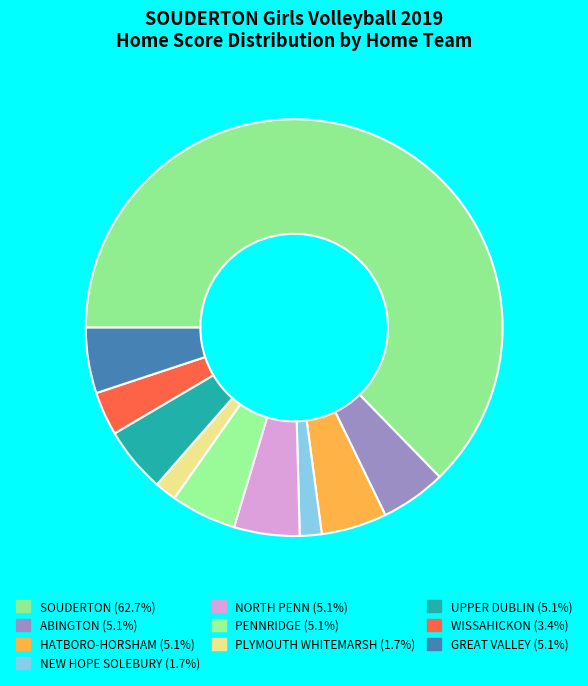

Count the number of slices in the pie.

10